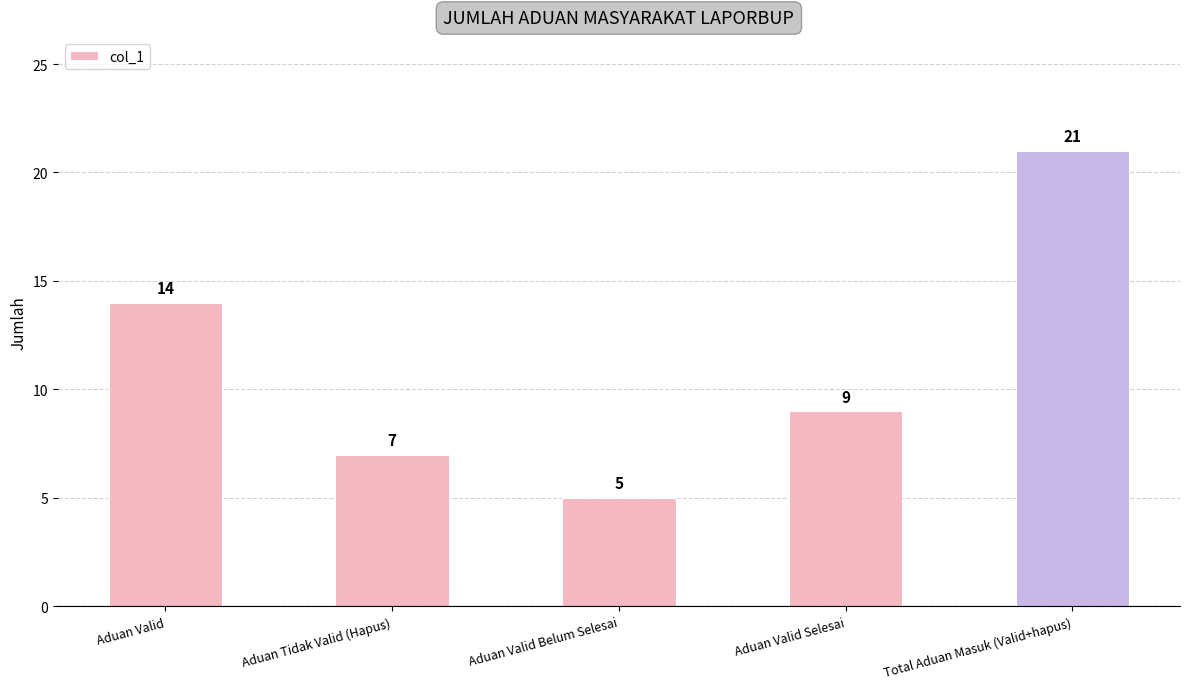

What is the difference between the second highest and minimum values?

9